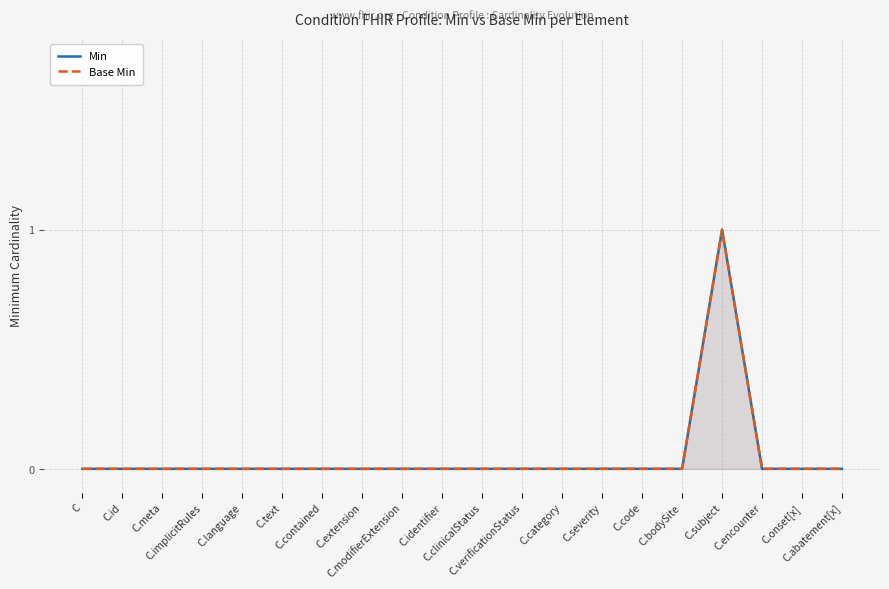

True or false: Base Min and Min intersect in this chart.

False